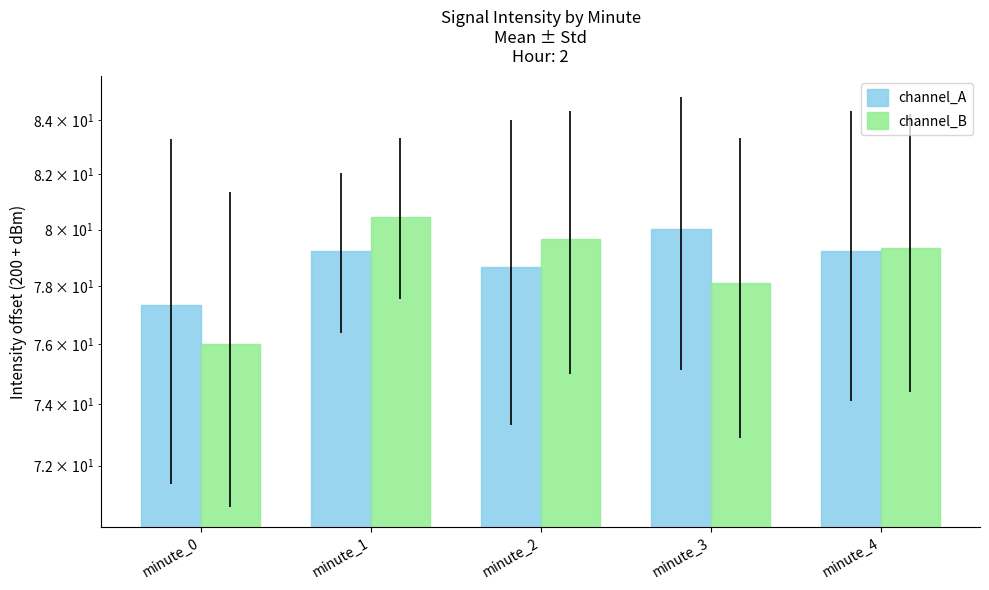

What is the value of the channel_B bar at the 5th from the left?

79.3